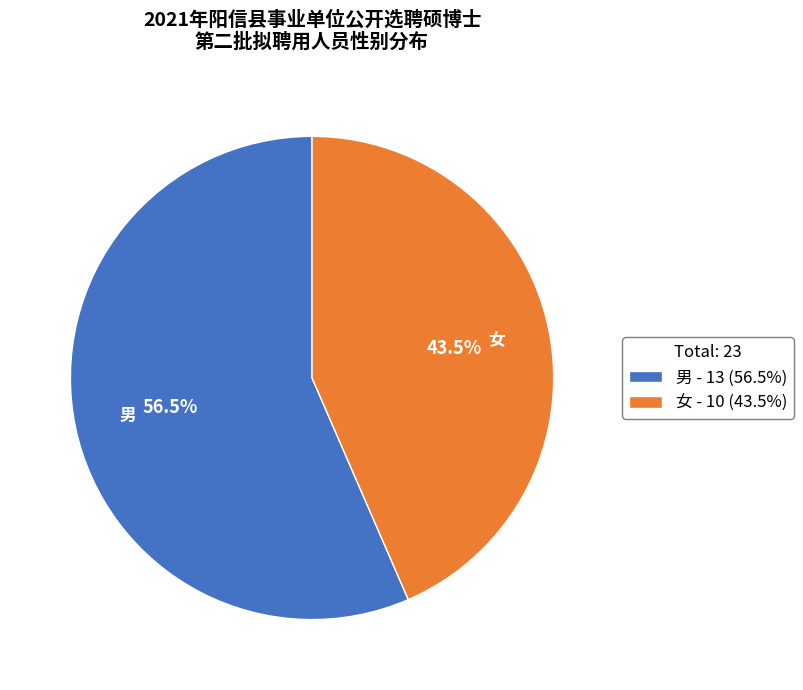

Between 男 and 女, which is larger?

男